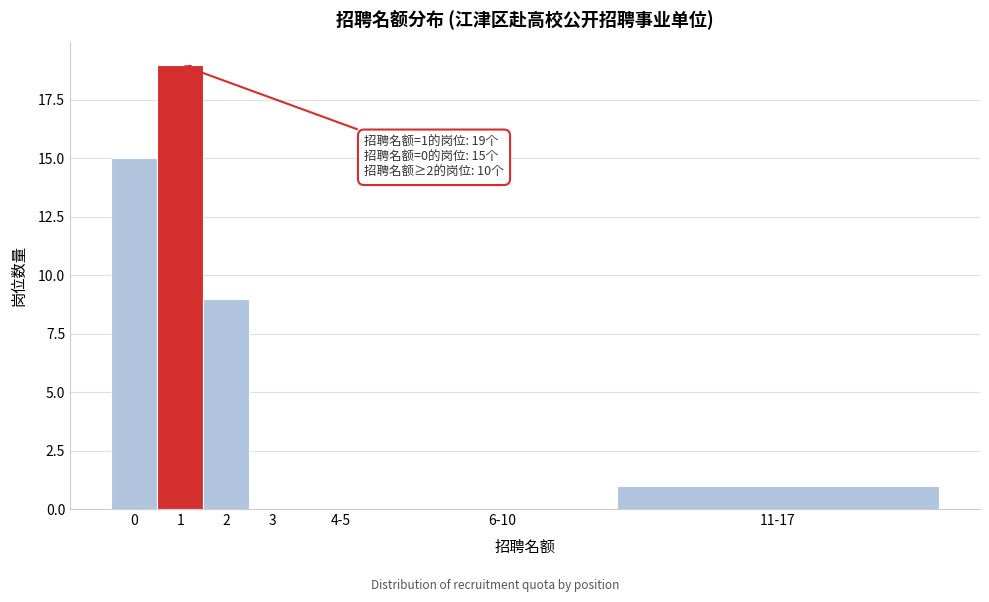

Reading right to left, extract all data points from this chart.

11-17=1	6-10=0	4-5=0	3=0	2=9	1=19	0=15